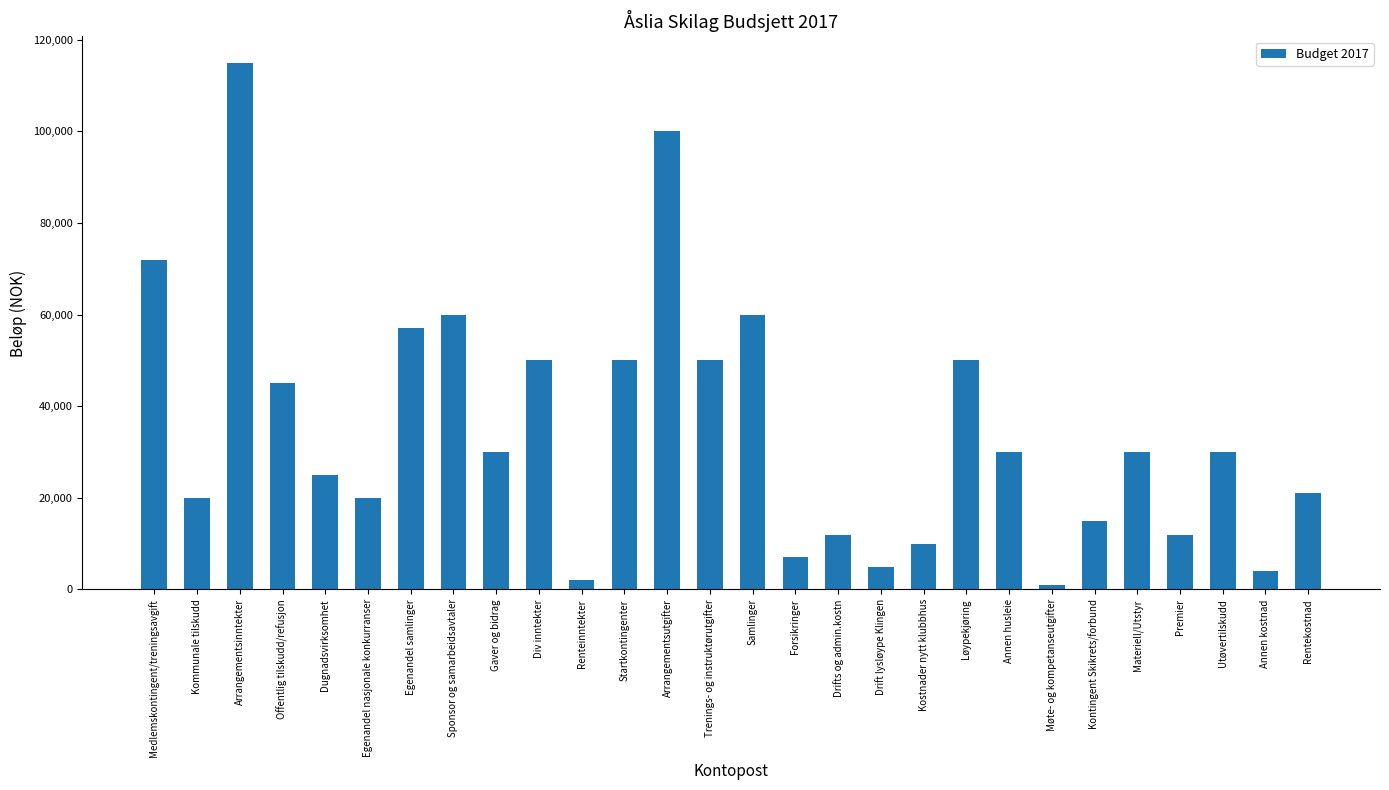

Which category has the highest value across all series?

Arrangementsinntekter